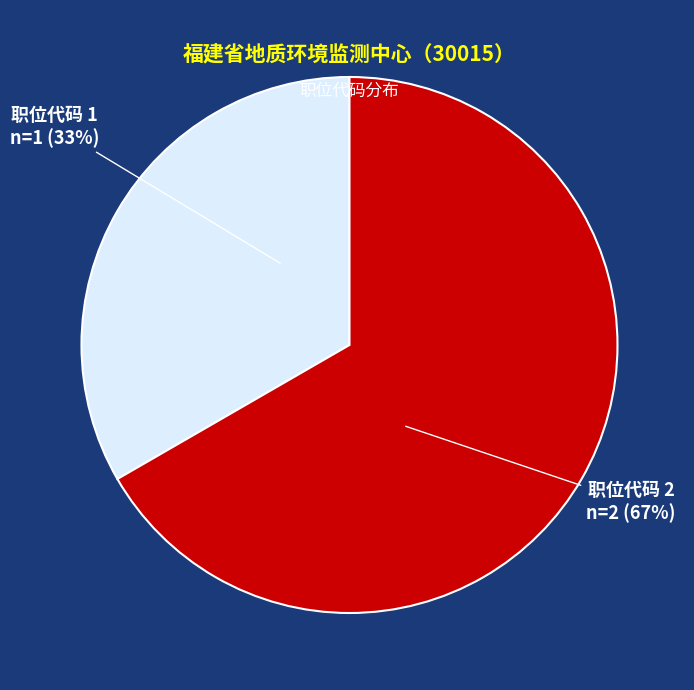

To the nearest percent, what portion does 职位代码 1 represent?

33%